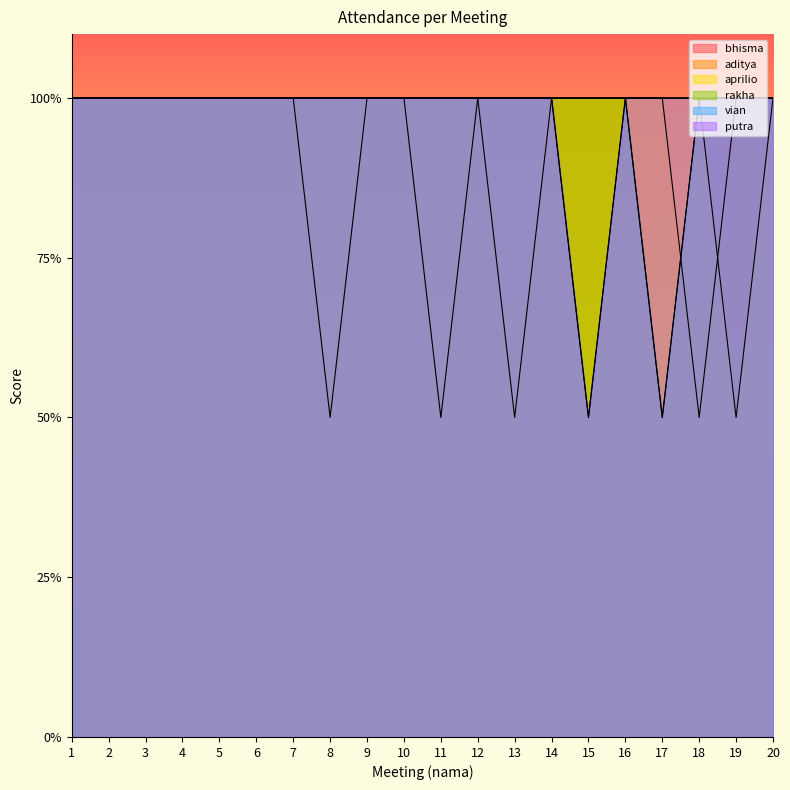

Which has a higher value, 14 or 19?

14